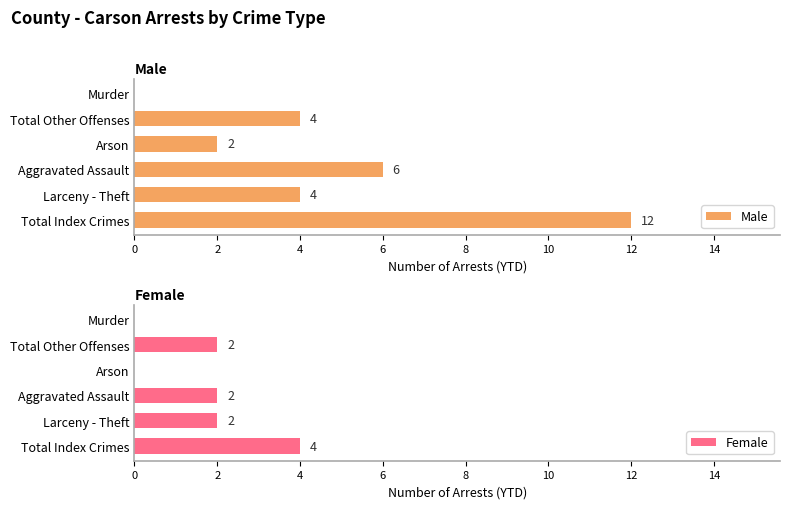

What is the difference between the second highest and second lowest values in the Male series?

4